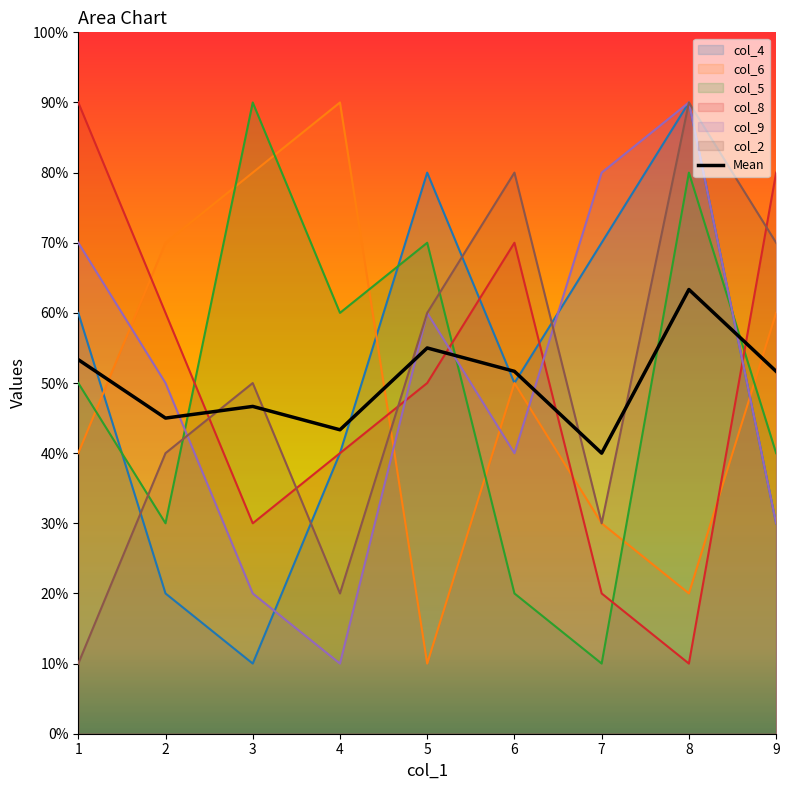

Which category has the lowest value across all series?

3